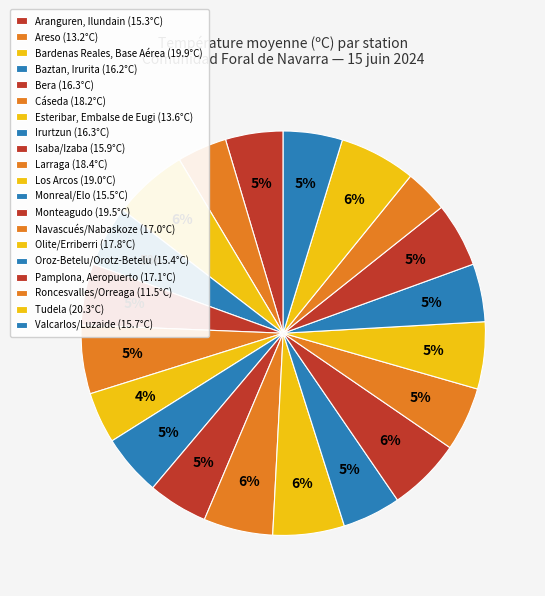

Approximately how many times larger is the value at Roncesvalles/Orreaga compared to Olite/Erriberri?

0.6